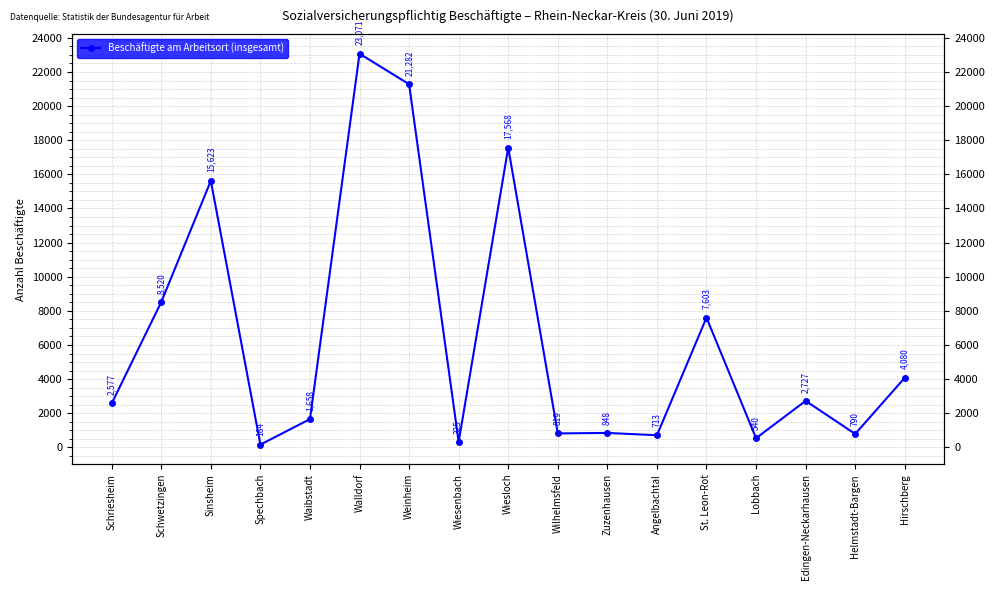

Where is the data nearest to the value 11617?

Schwetzingen